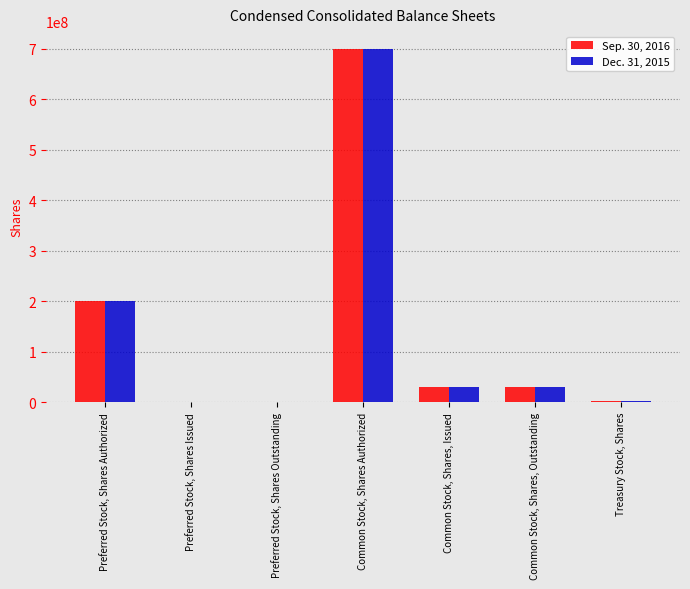

Which label corresponds to the largest value in the chart?

Common Stock, Shares Authorized